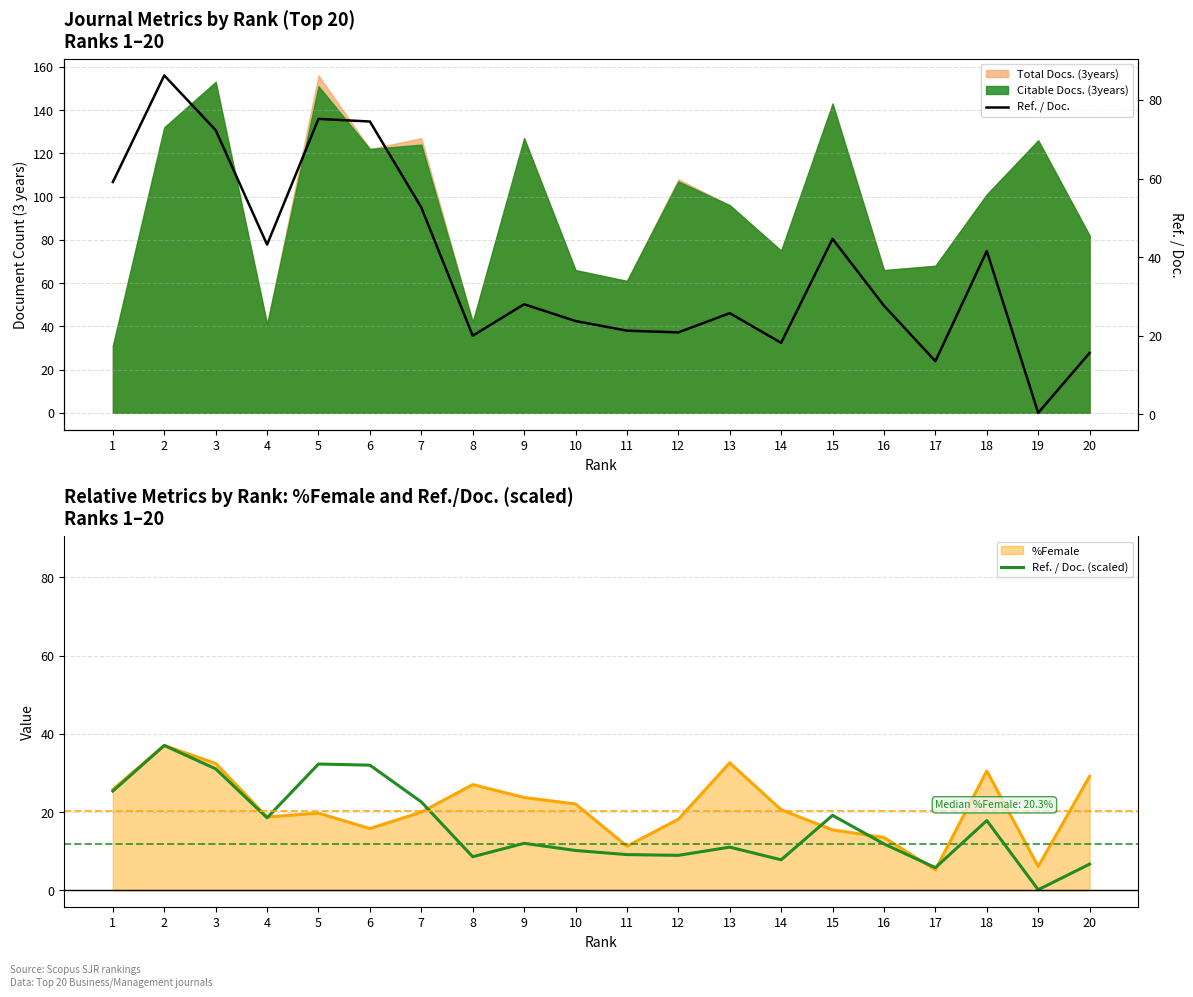

True or false: Ref. / Doc. and Ref. / Doc. (scaled) intersect in this chart.

False